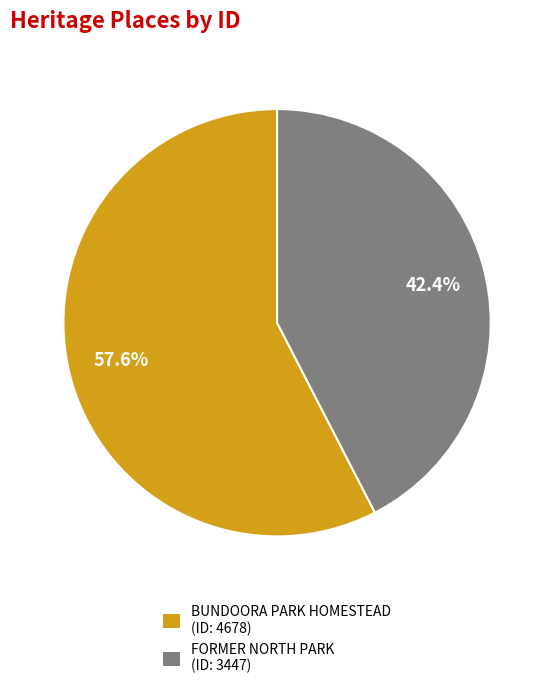

Is there a majority slice in this chart?

Yes